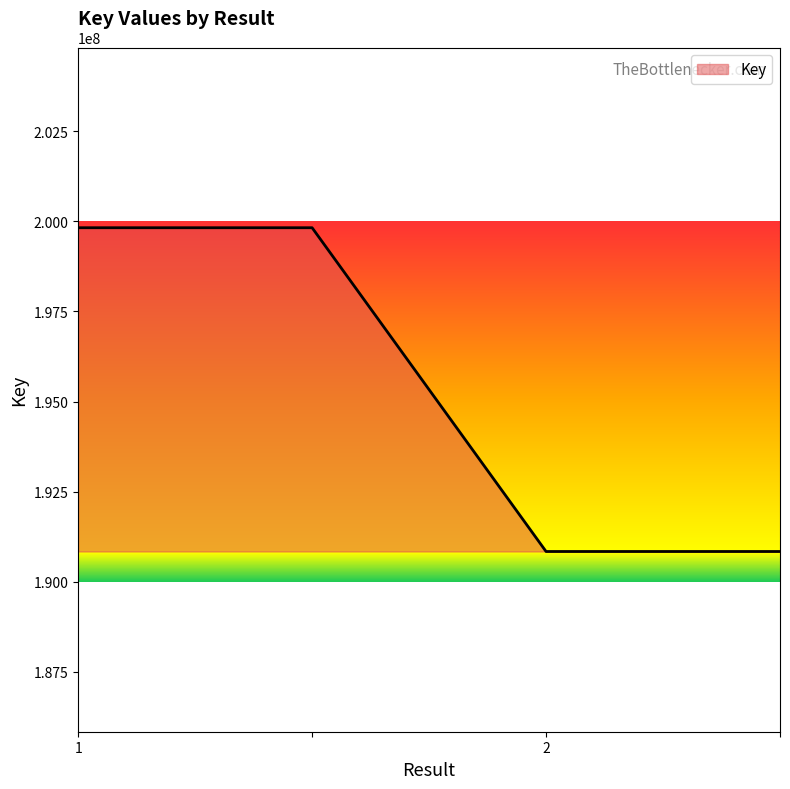

What is the smallest value displayed?

190840332